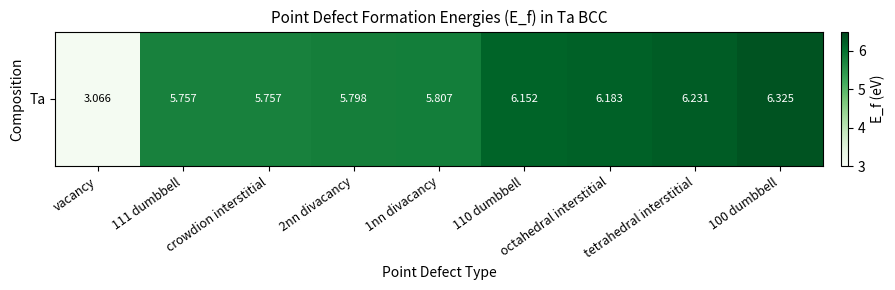

Reading left to right, list all the values displayed in this chart.

vacancy=3.1	111 dumbbell=5.8	crowdion interstitial=5.8	2nn divacancy=5.8	1nn divacancy=5.8	110 dumbbell=6.2	octahedral interstitial=6.2	tetrahedral interstitial=6.2	100 dumbbell=6.3